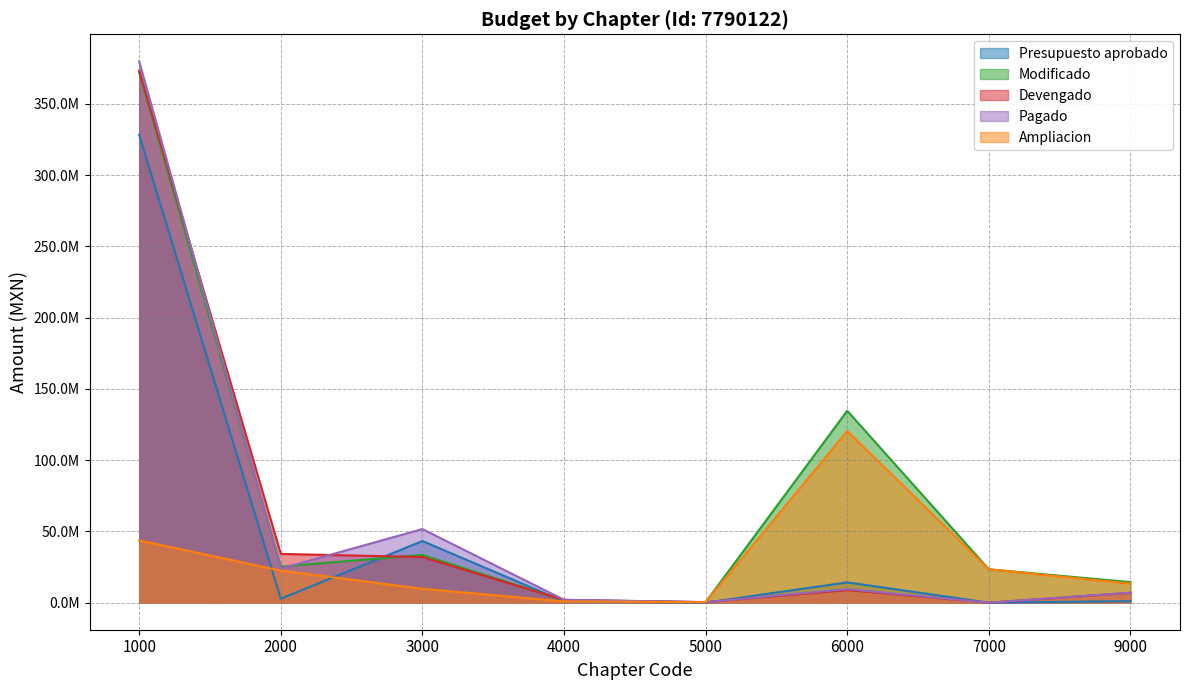

True or false: Devengado and Pagado cross at least once.

True